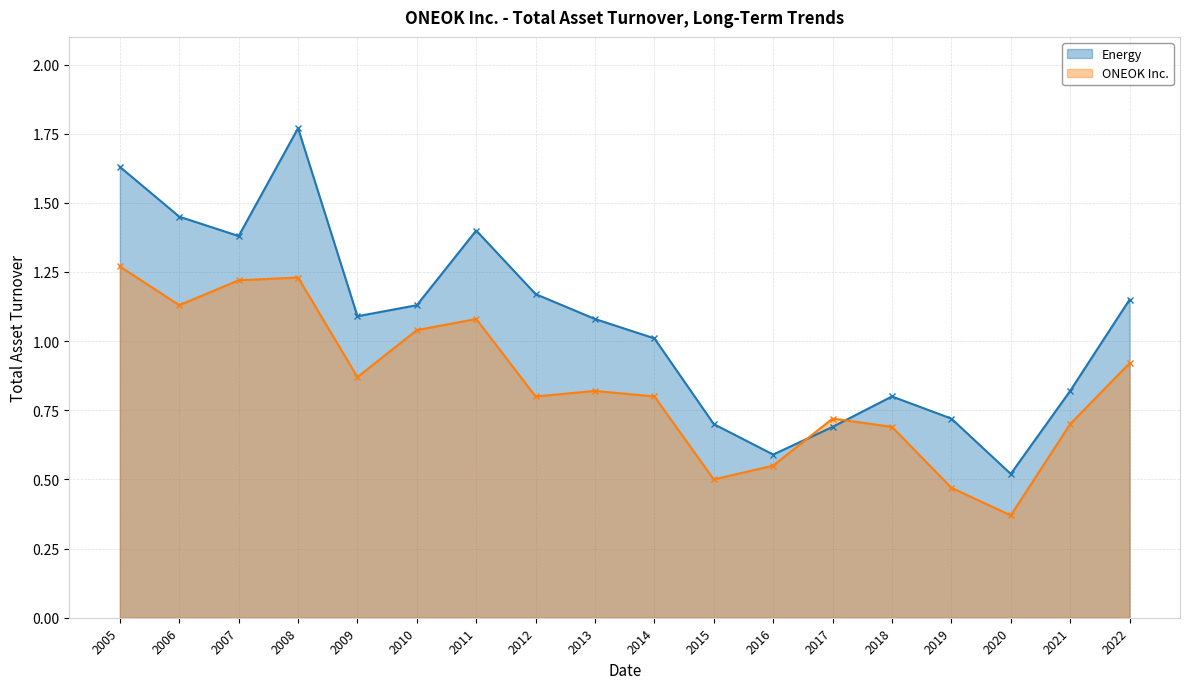

Count the number of categories in the chart.

18